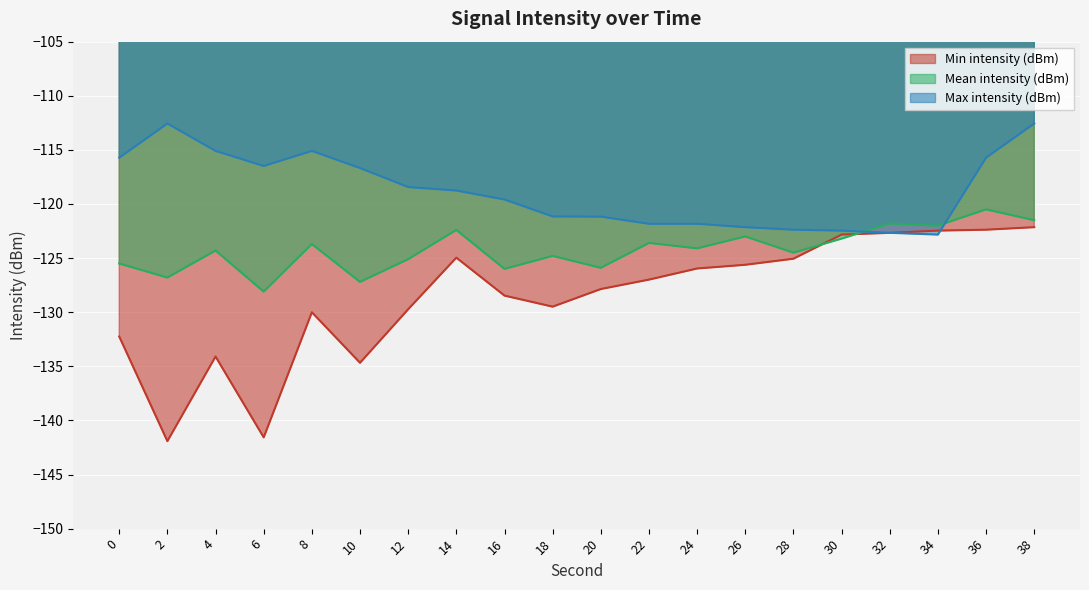

Is it true that Min intensity (dBm) equals -129.5 at 18?

True